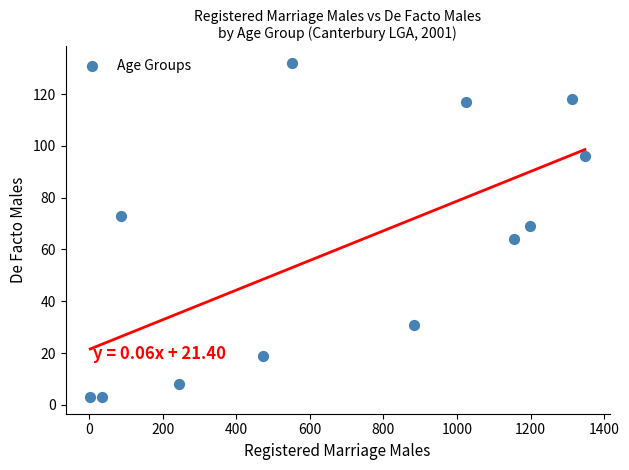

What is the range of Y values (max minus min)?

129